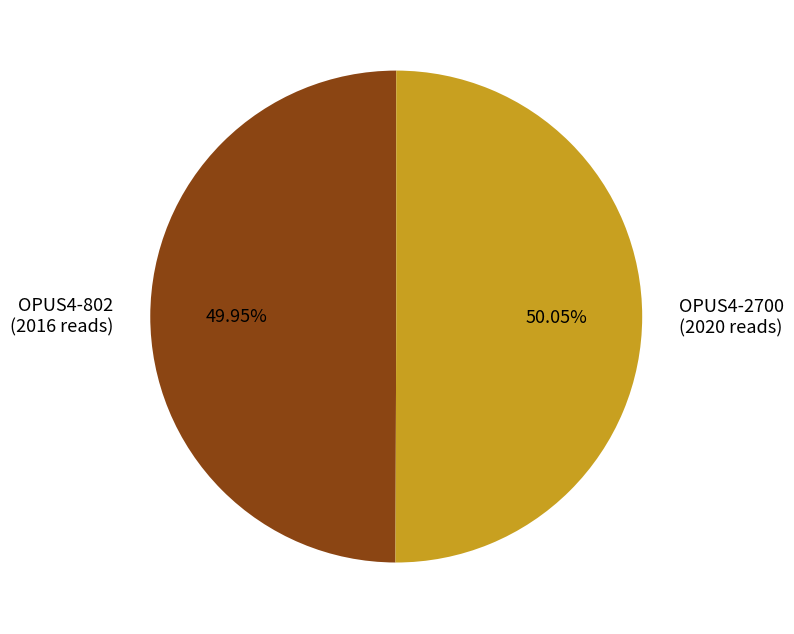

Combined, do OPUS4-802 and OPUS4-2700 account for over 50%?

Yes